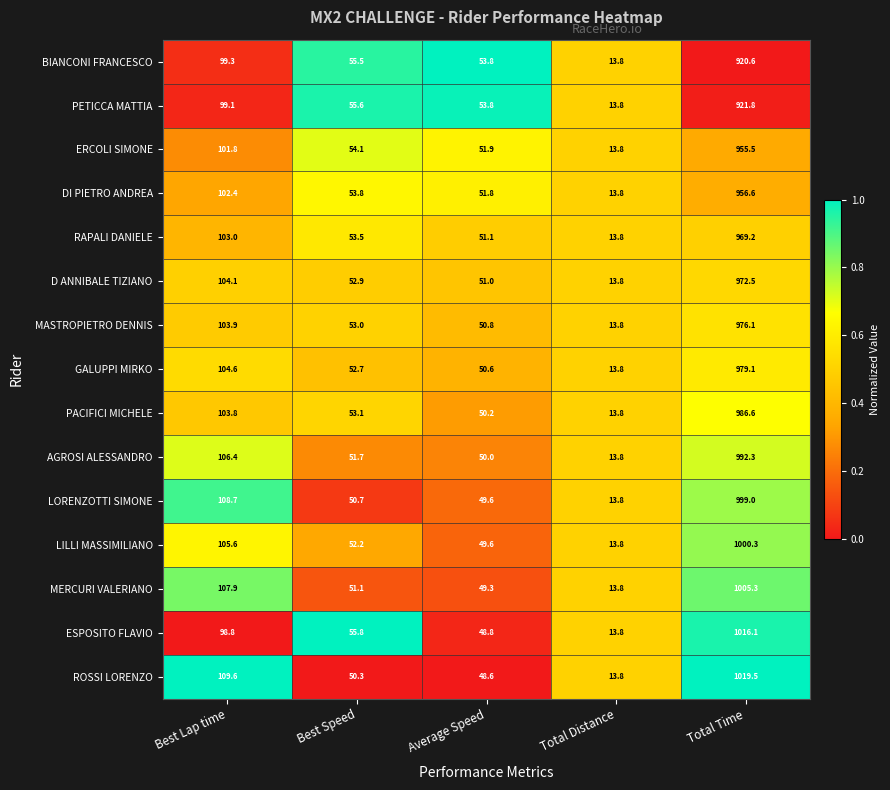

What is the total value across all series at Total Distance?

207.0